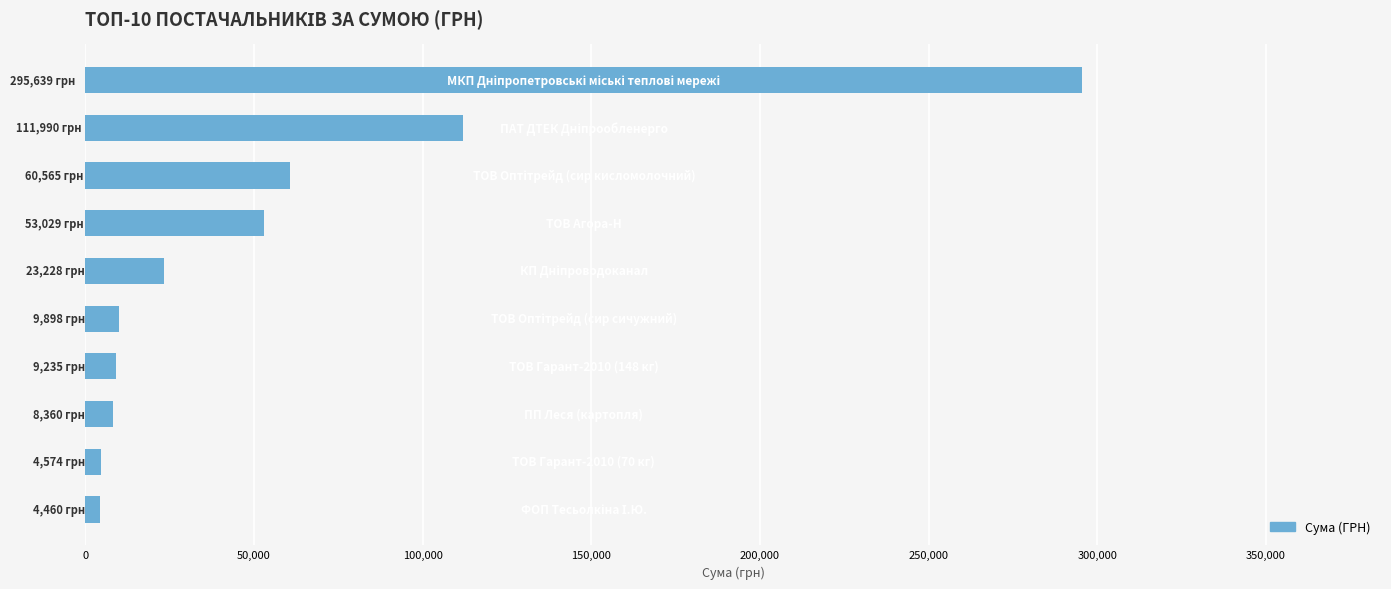

How many values exceed 23227?

5